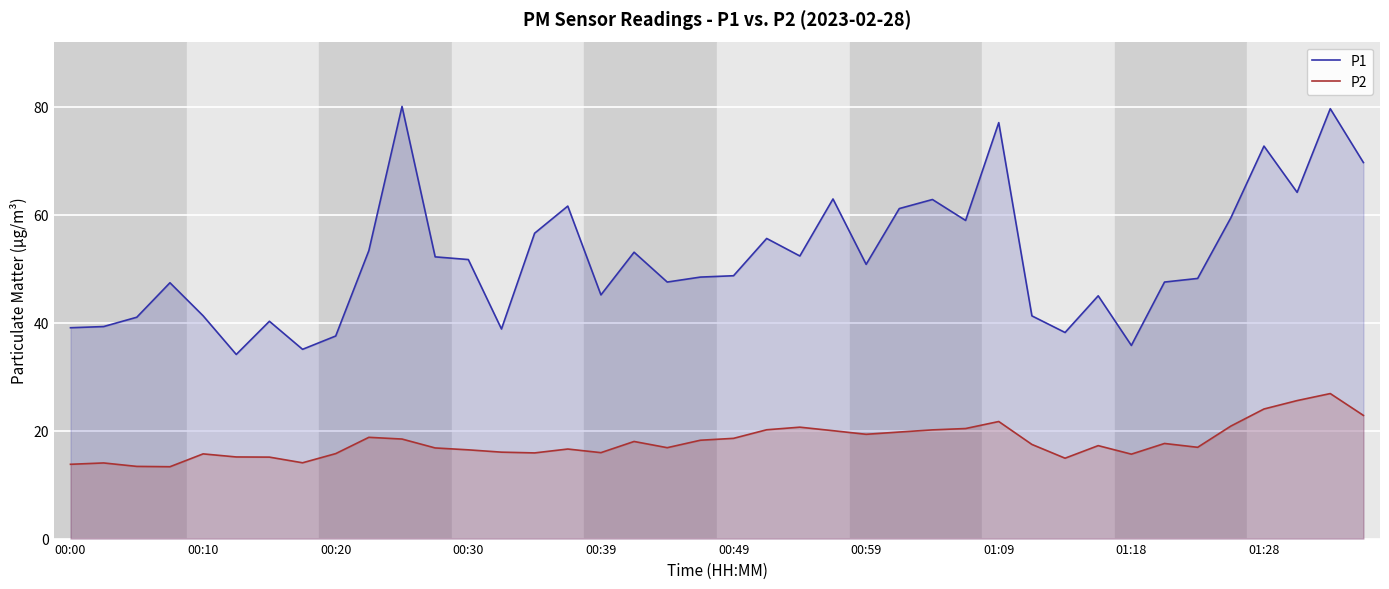

Which series has the widest spread of values?

P1